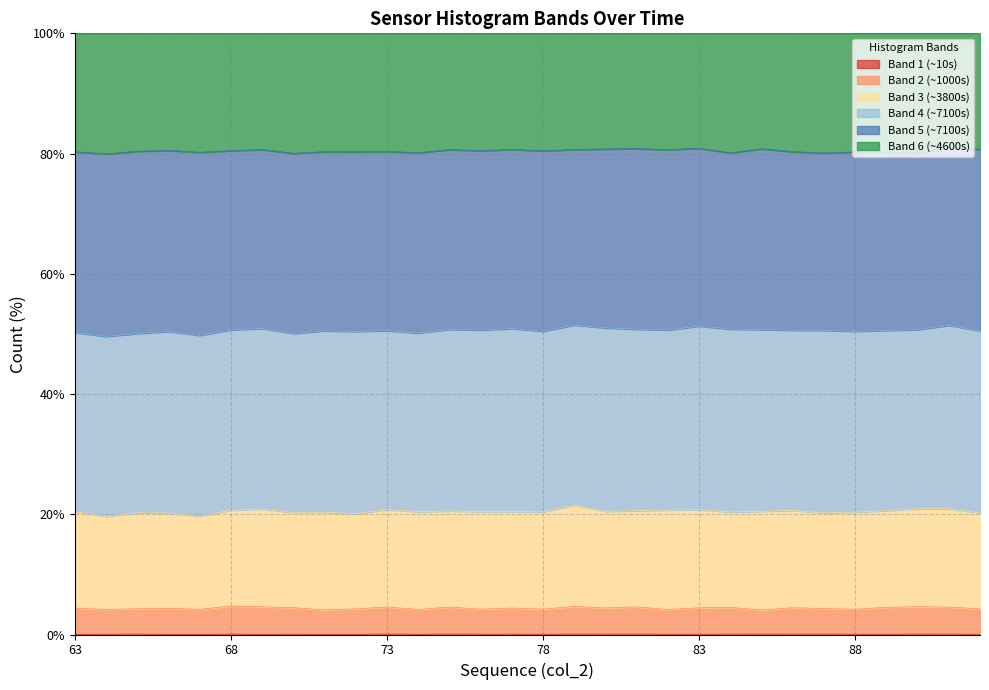

True or false: col_253 and col_258 cross at least once.

False